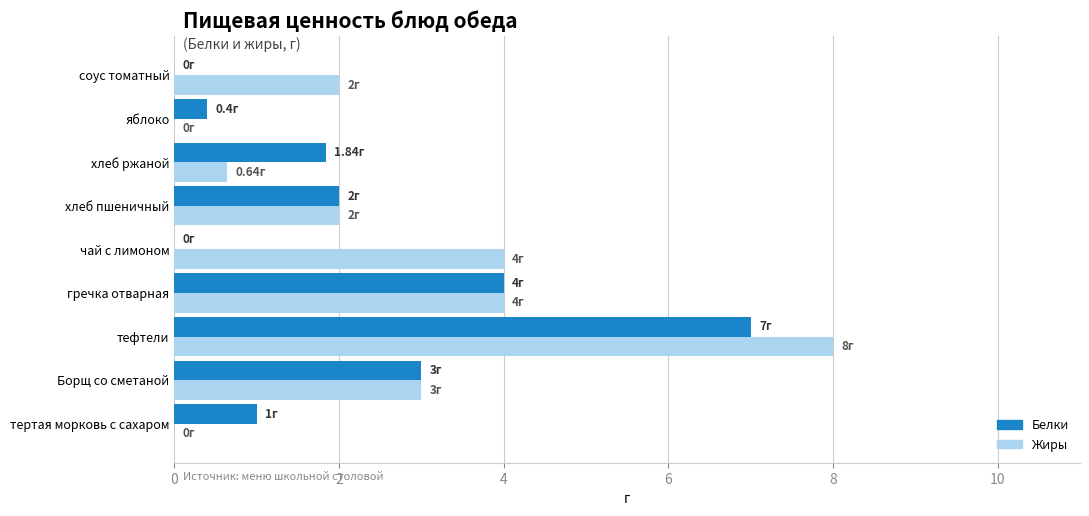

Which series has the largest total across all categories?

Жиры